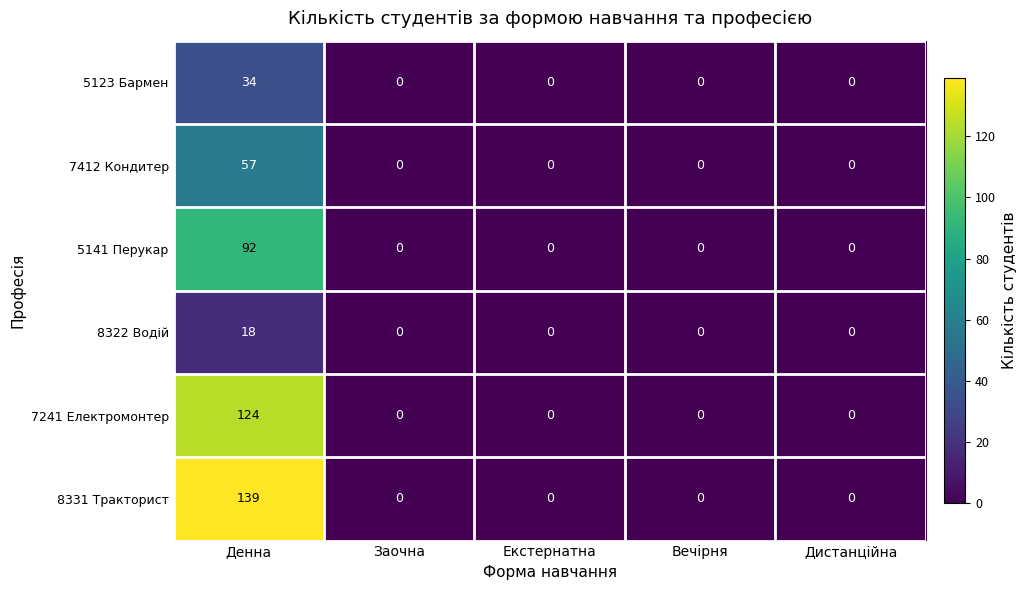

Which category has the highest value in the 8331 Тракторист series?

Денна